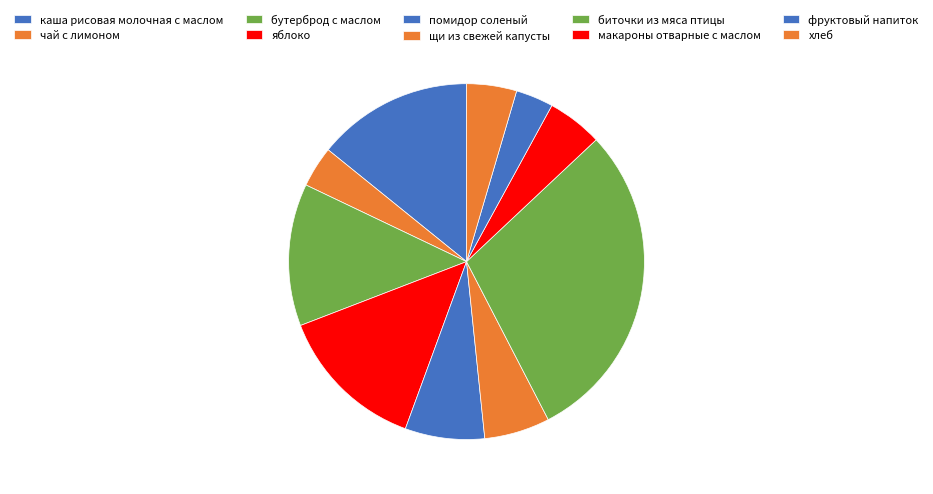

Is it true that яблоко is 1% of the pie?

False